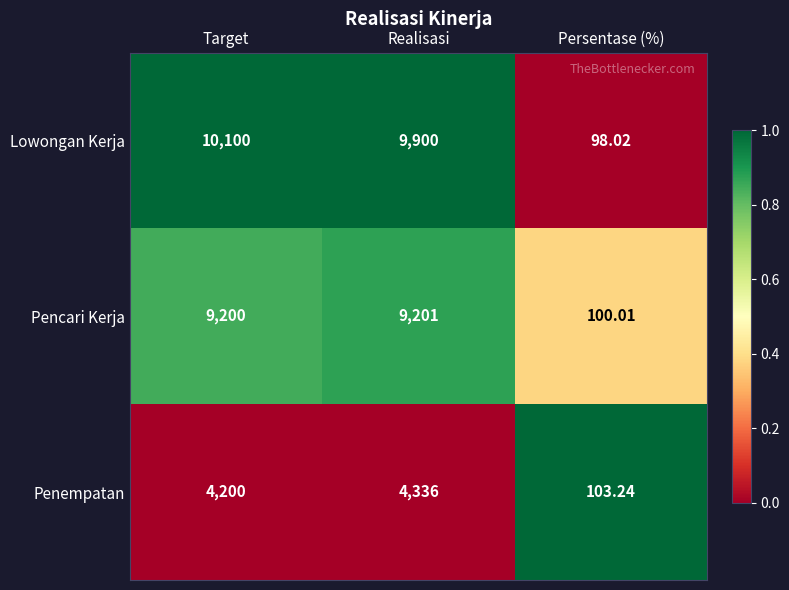

Which series has the largest total across all categories?

Lowongan Kerja